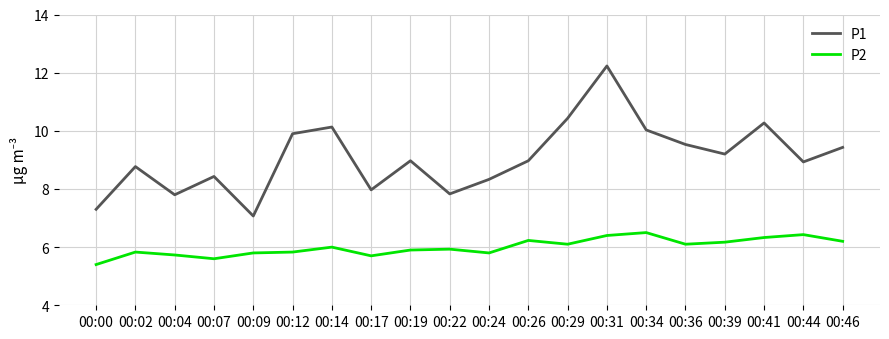

Between 00:24 and 00:26, which series saw the biggest shift?

P1